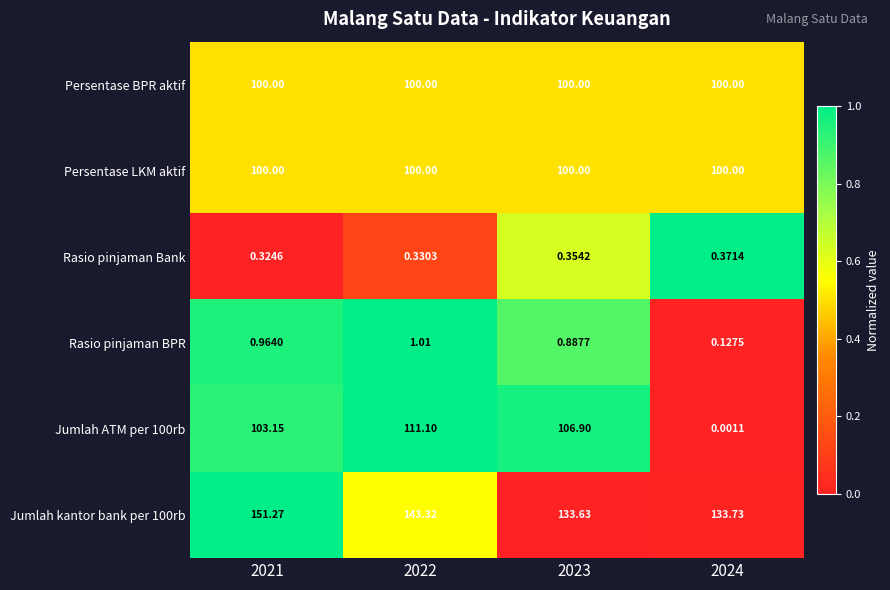

At which category is the sum across all series the highest?

2022